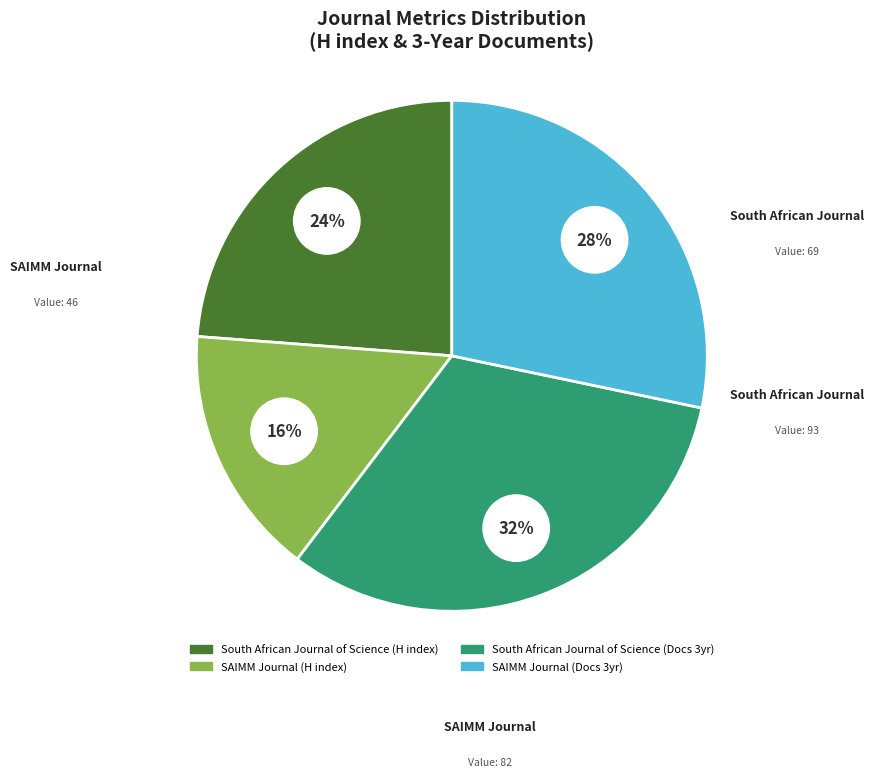

Is it true that South African Journal of Science is 22% of the pie?

False